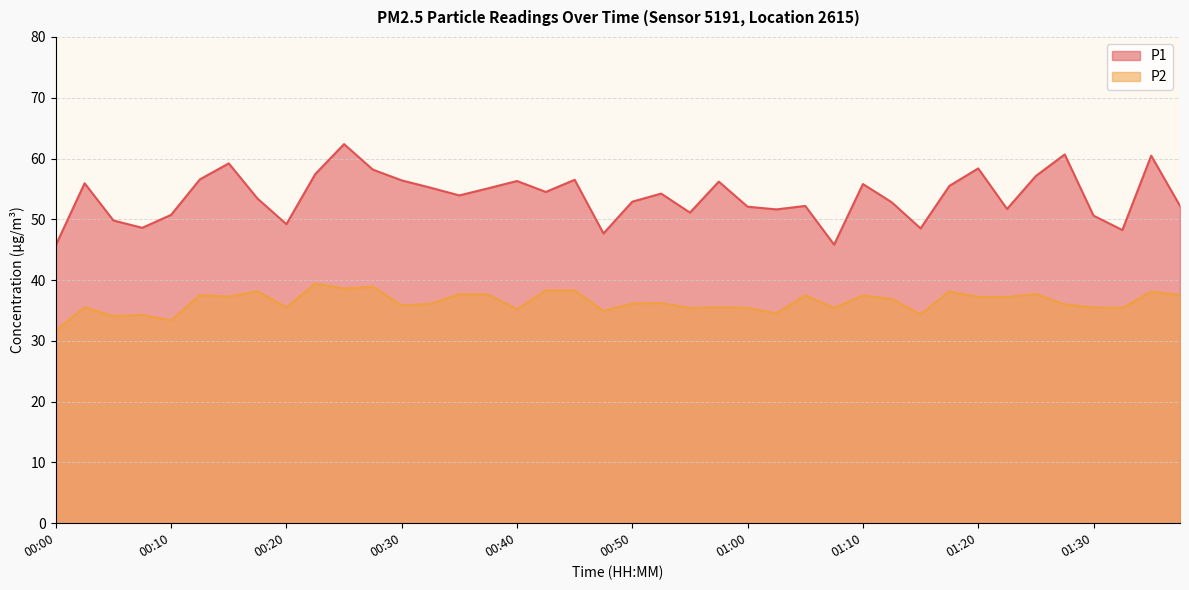

What is the difference between the P2 values at 00:52 and 00:27?

2.7